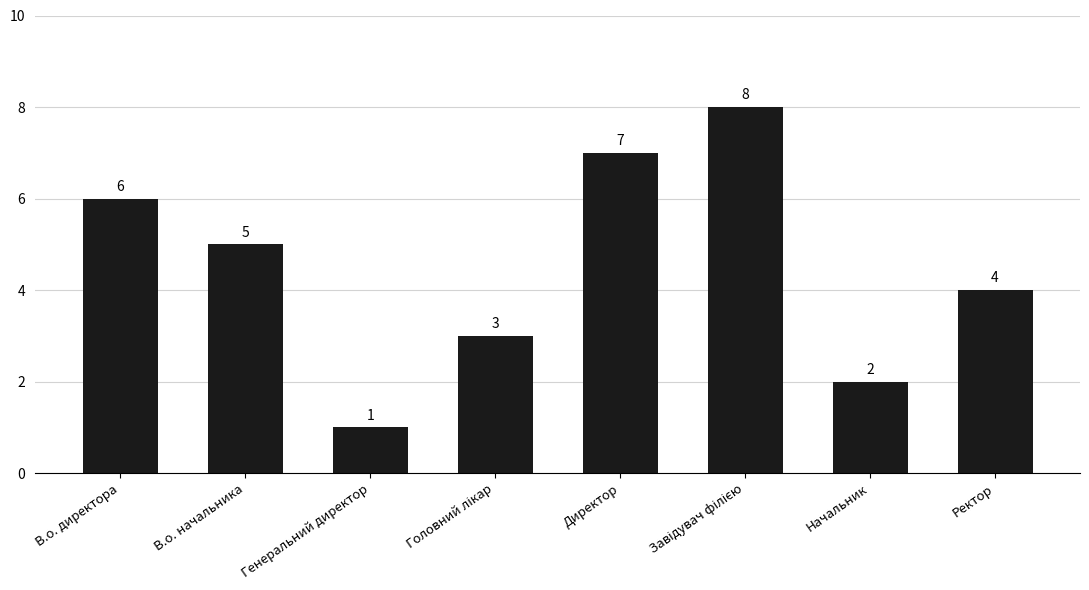

What is the approximate value at Генеральний директор?

1